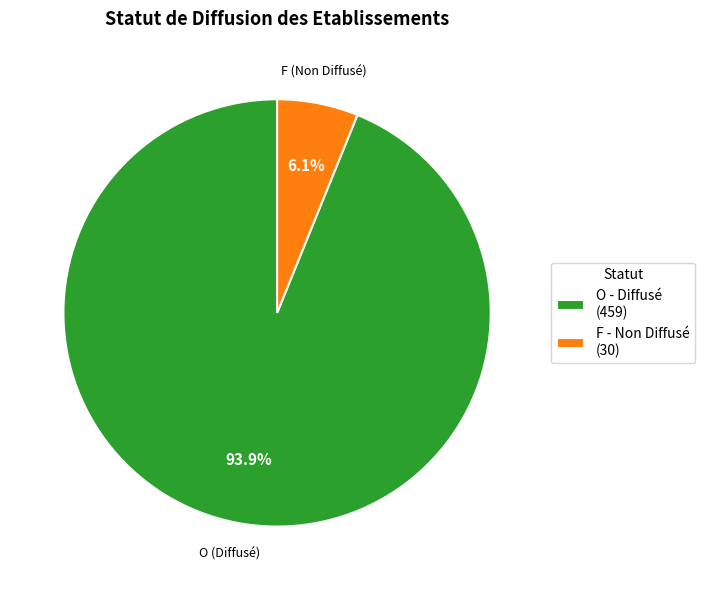

Is there a majority slice in this chart?

Yes